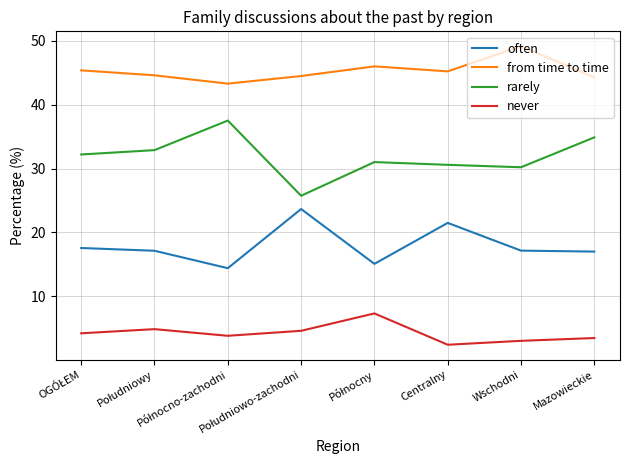

Rank the series by their maximum value, from highest to lowest.

from time to time, rarely, often, never